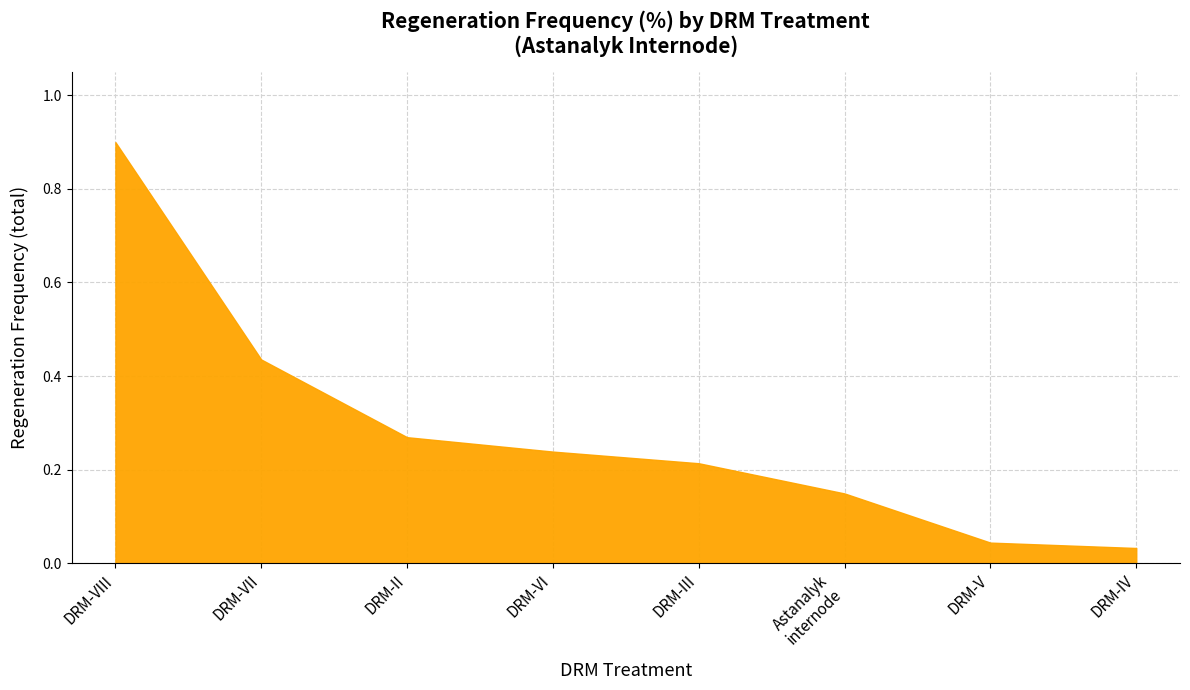

Is it true that the value at DRM-VIII is 0.9?

True